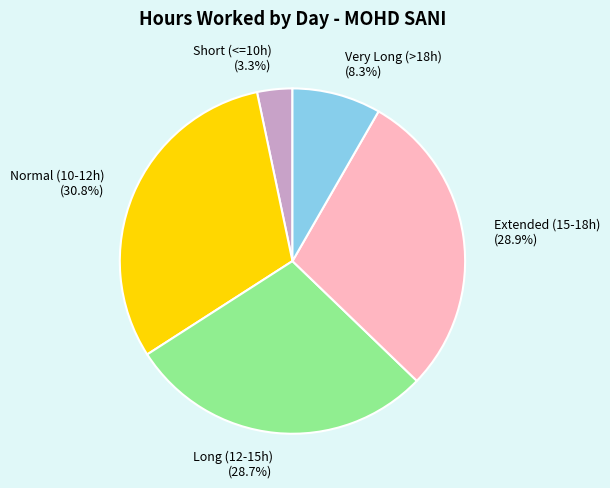

Combined, what portion of the pie is Long (12-15h) and Extended (15-18h)?

57.6%